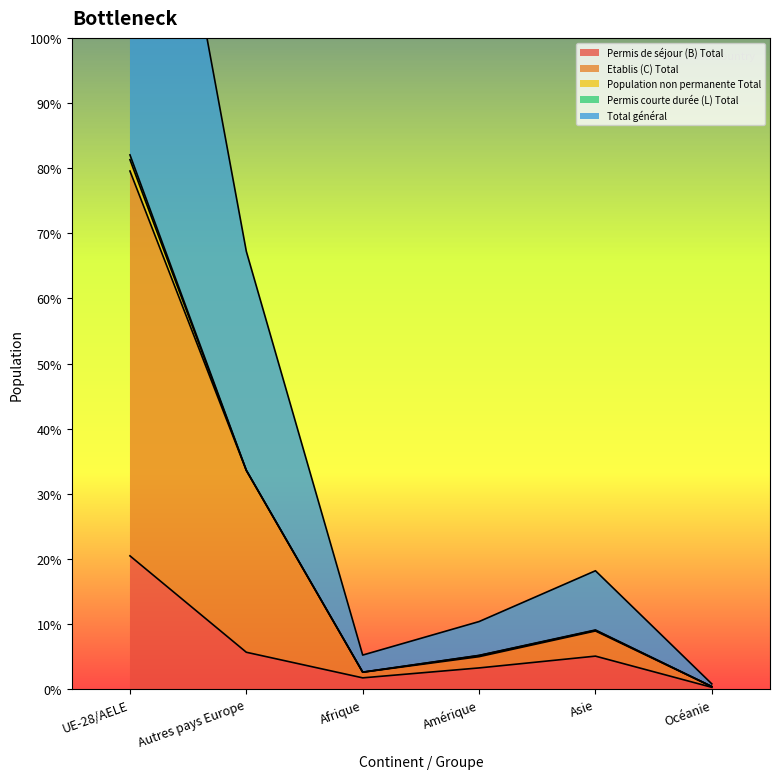

True or false: Permis de séjour (B) Total has more than 1 interior local peaks.

False